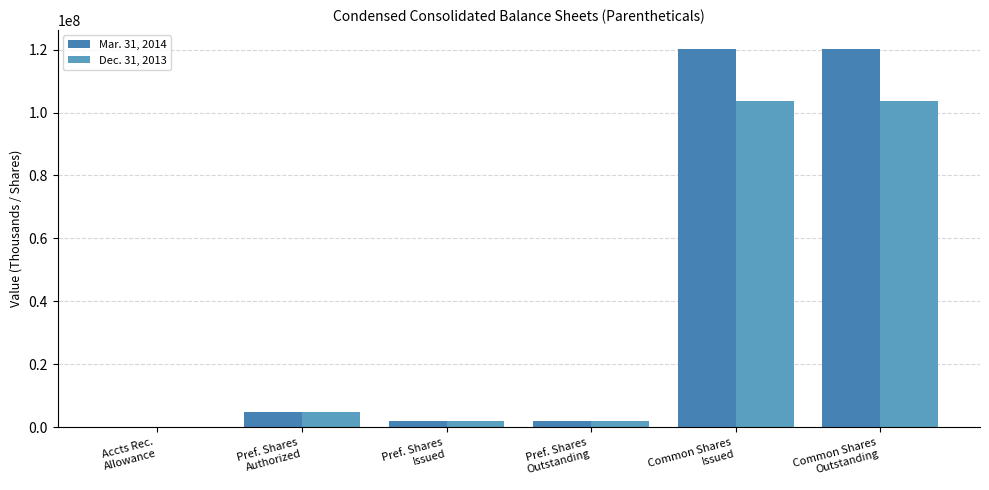

What are all the series names shown in the legend?

Mar. 31, 2014, Dec. 31, 2013